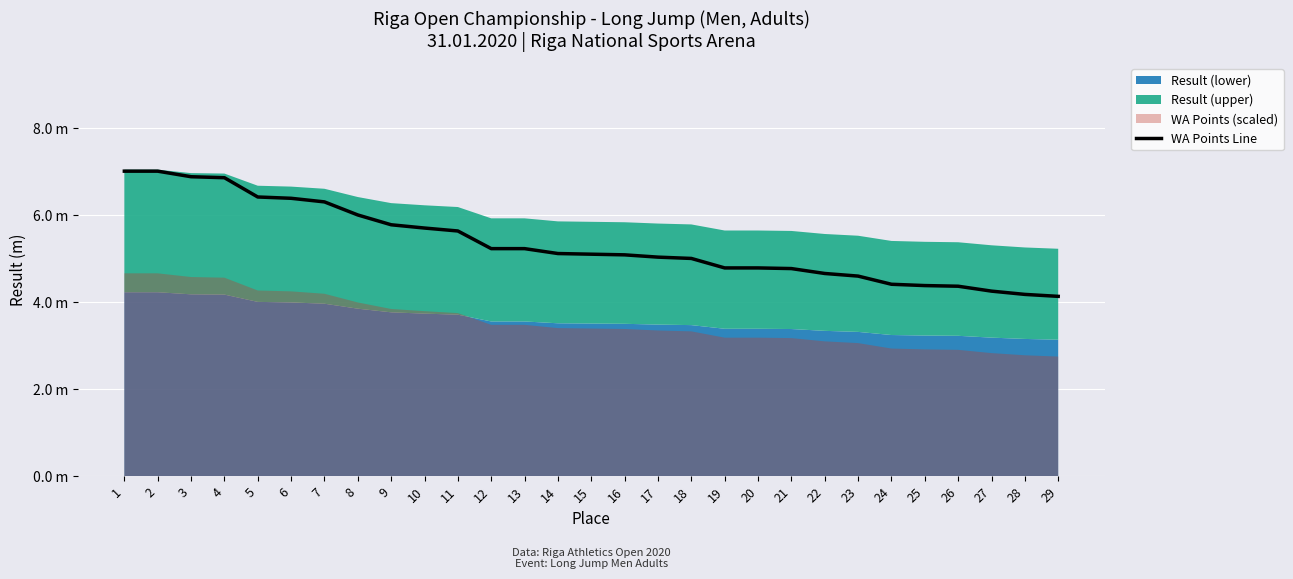

Approximately how many times larger is the value at 23 compared to 24?

1.0